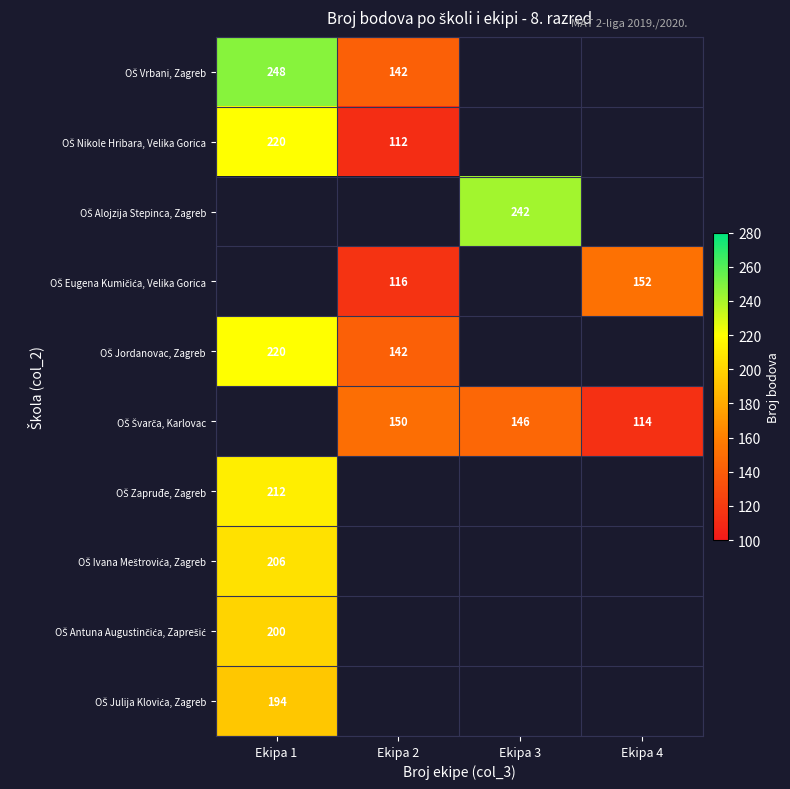

At how many categories does at least one series exceed 164?

2